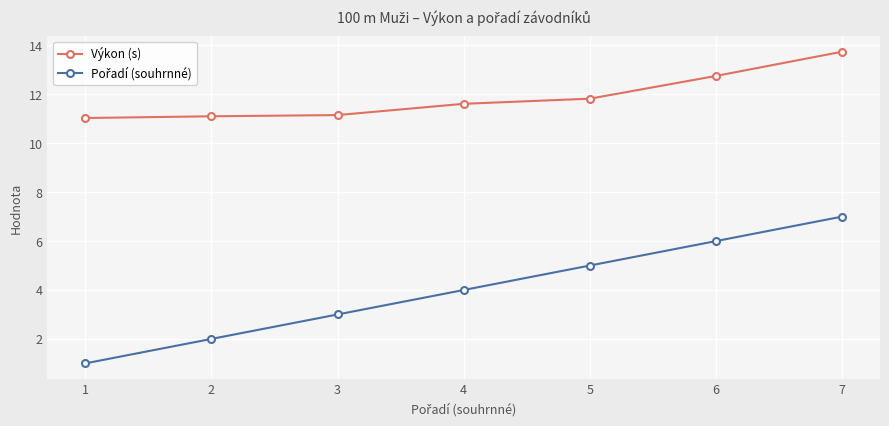

What is the spread (max minus min) of values at 4?

7.6